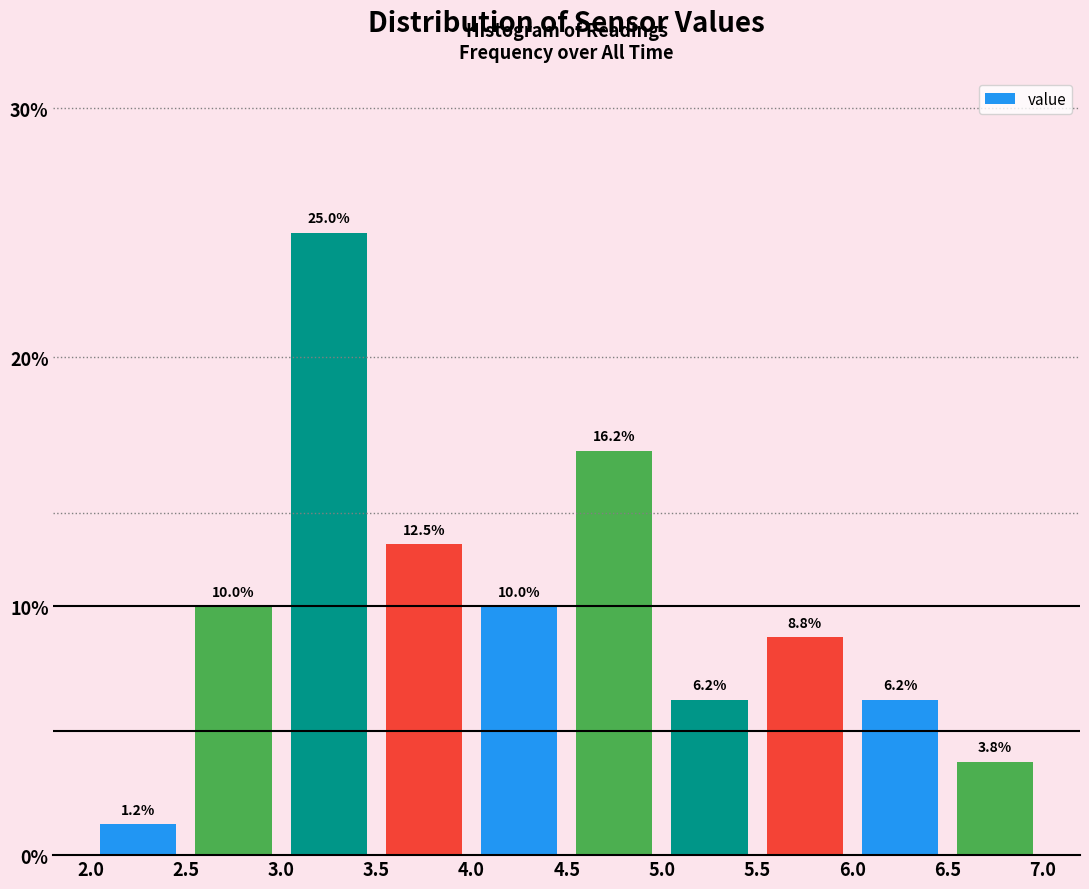

Which range on the x-axis has the tallest bar?

3.0 to 3.5